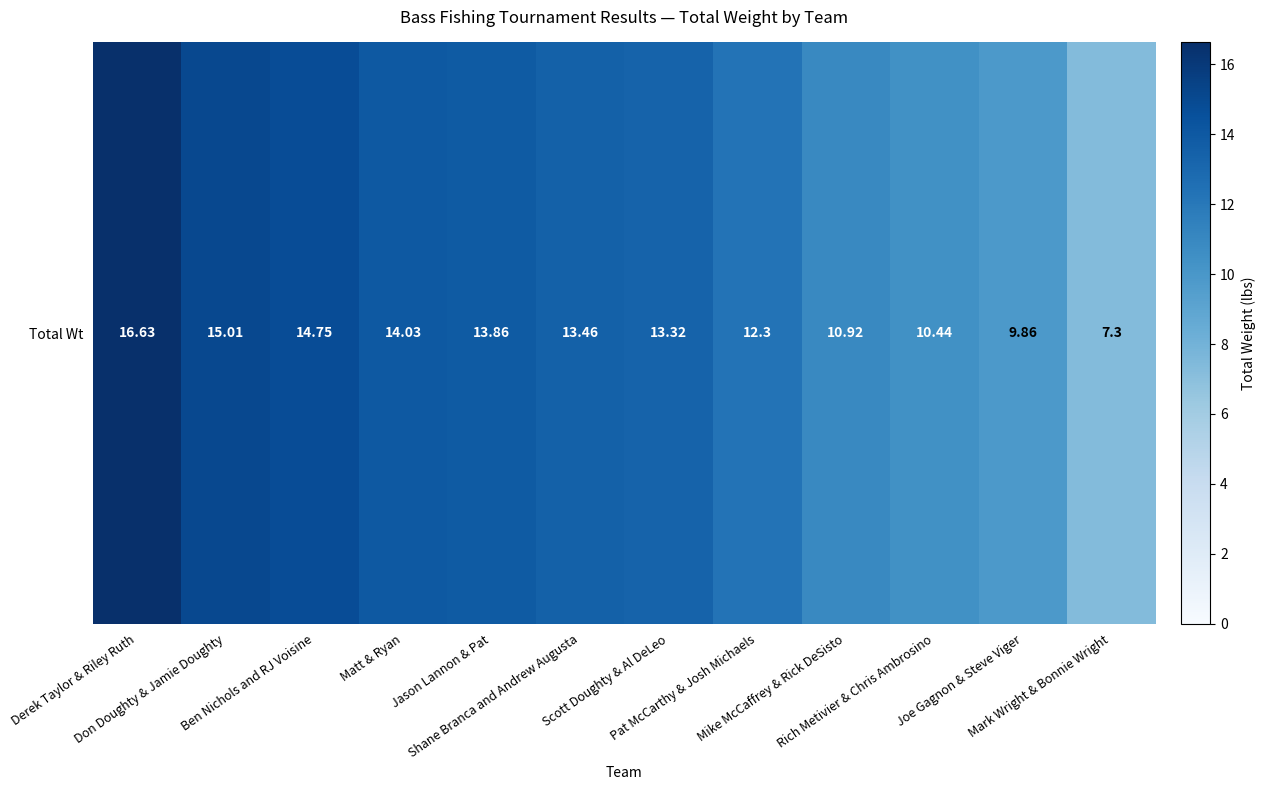

Where does the data first go above 13?

Derek Taylor & Riley Ruth